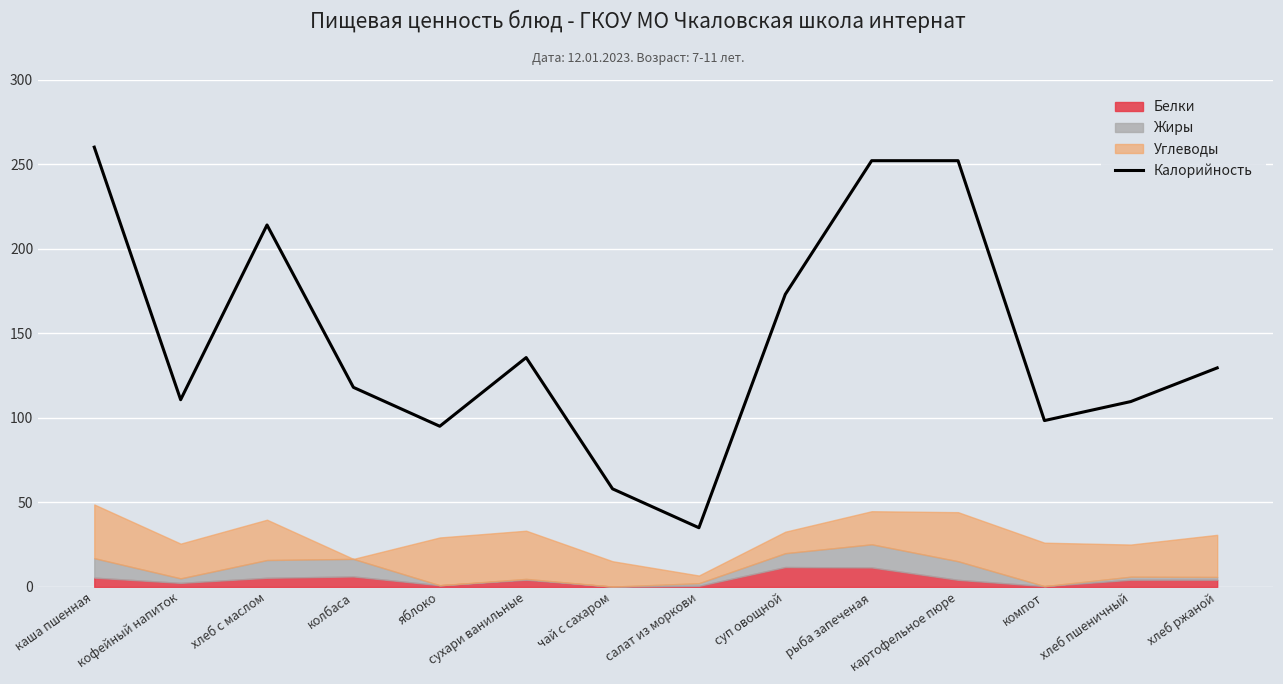

What is the label of the 9th point from the left?

суп овощной